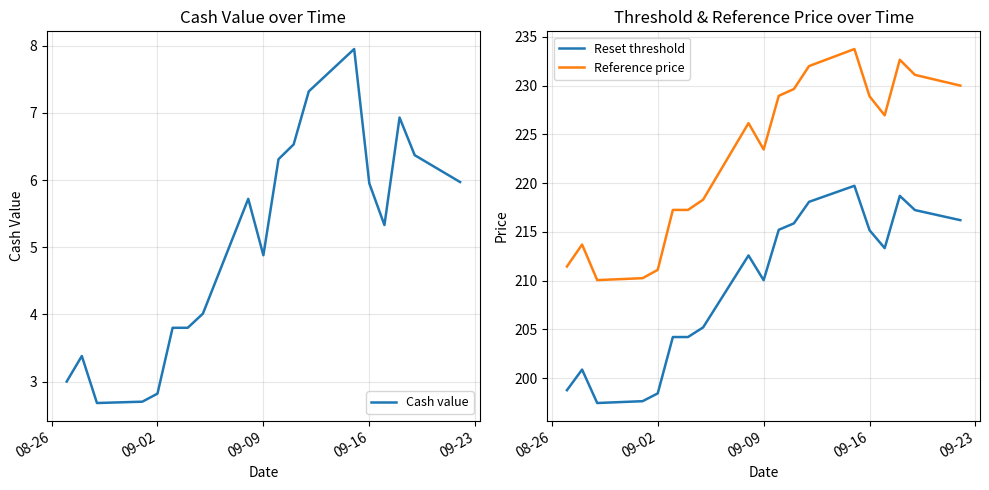

True or false: Reference price and Reset threshold intersect in this chart.

False